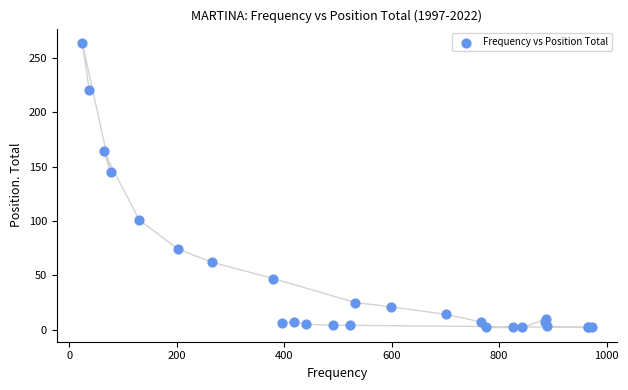

What Y value in the scatter plot is closest to 133?

145